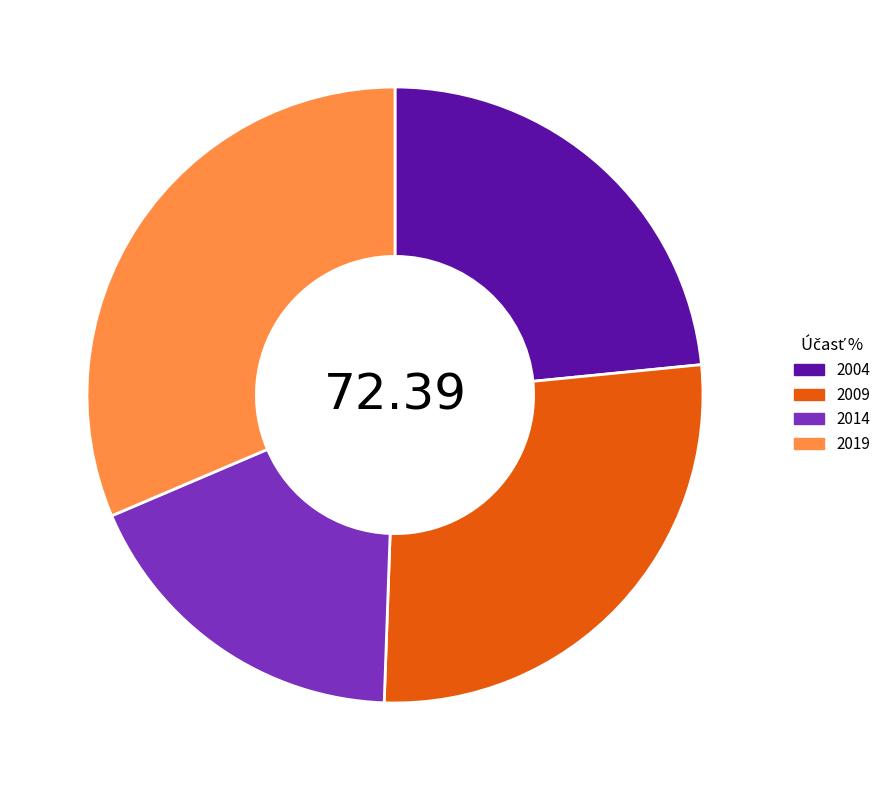

What is the ratio of the value at 2014 to the value at 2019?

0.6